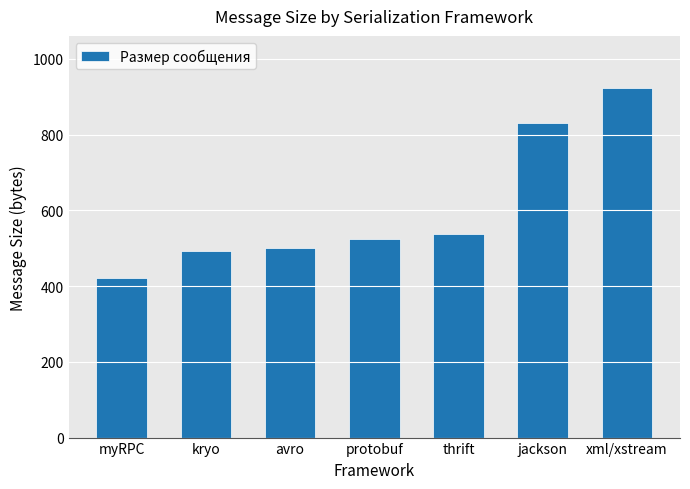

What is the greatest value displayed?

922.0